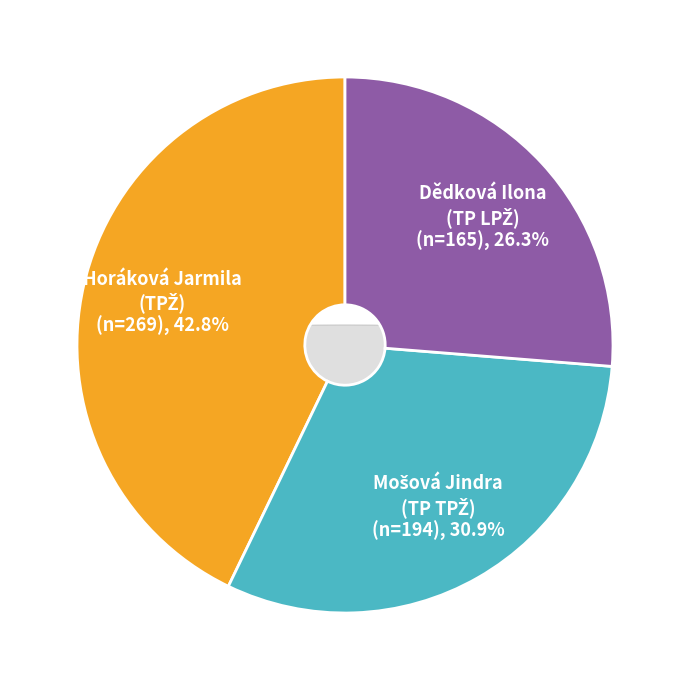

What is the change in value from Horáková Jarmila
(TPŽ) to Mošová Jindra
(TP TPŽ)?

-75